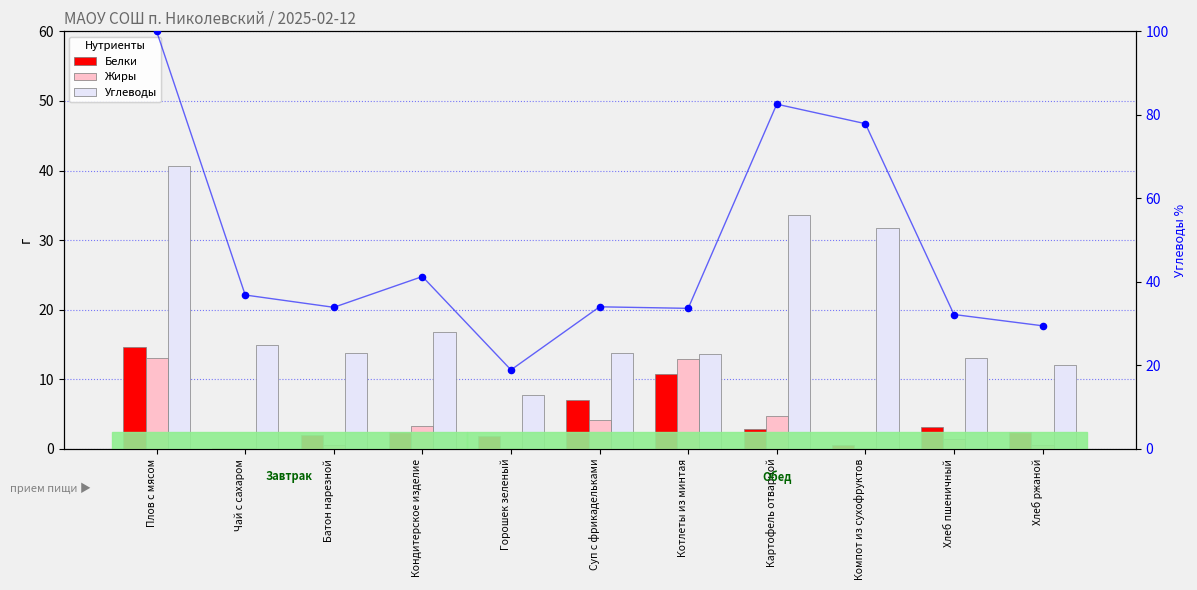

What are all the series names shown in the legend?

Белки, Жиры, Углеводы, Углеводы %